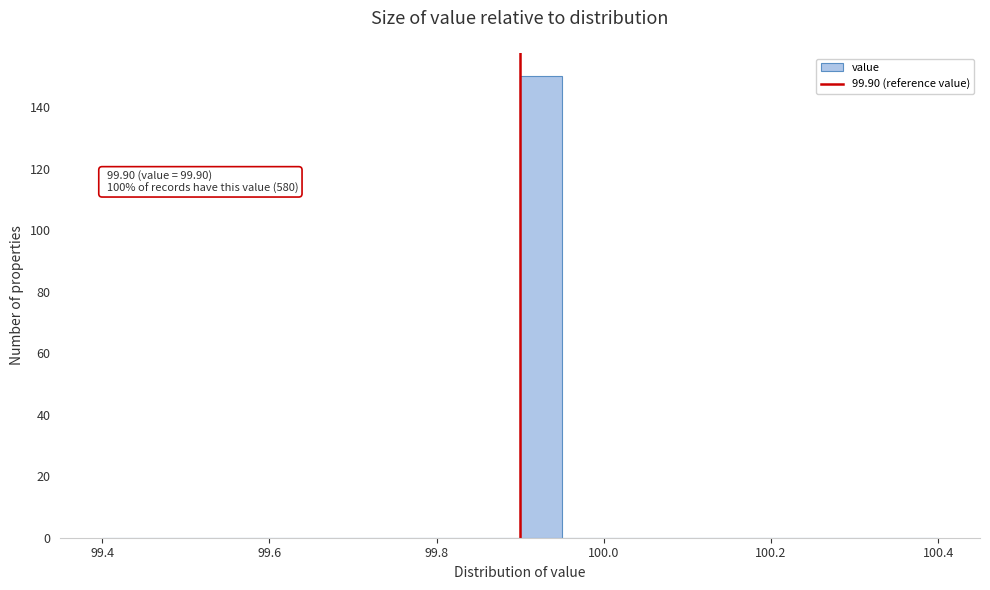

Read against the x-axis, roughly where is the centre of the tallest bar?

99.92